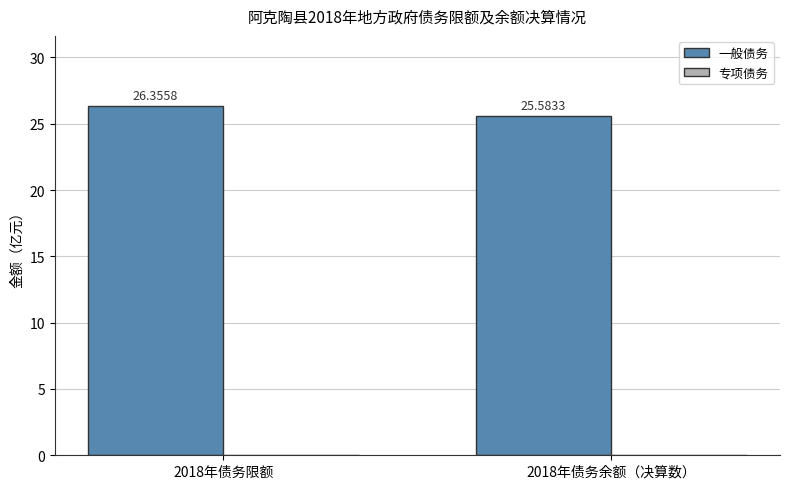

What position from the left is 2018年债务限额?

1